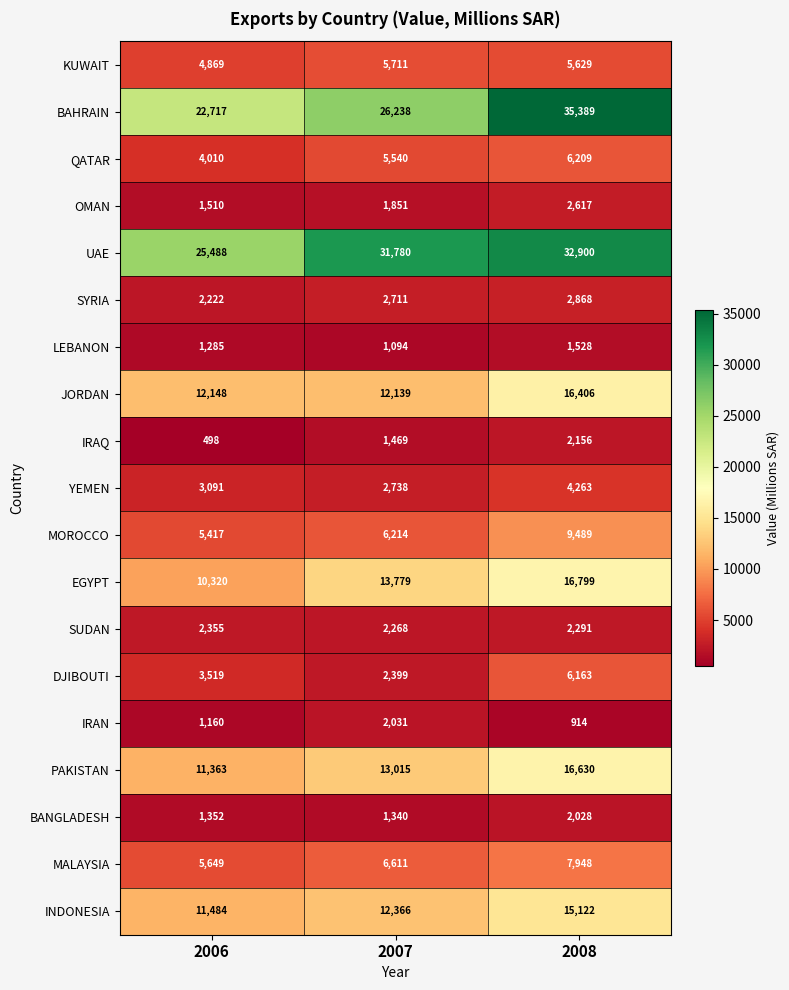

What is the difference between the maximum and second lowest values in the EGYPT series?

3020